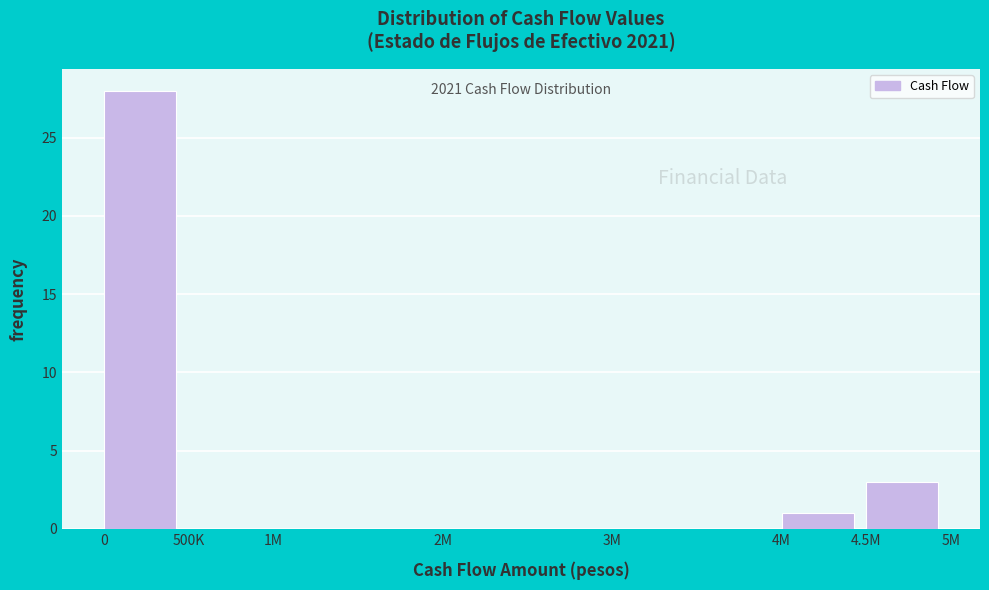

Reading left to right, transcribe all the data shown in this chart.

0=28	500K=0	1M=0	2M=0	3M=0	4M=1	4.5M=3